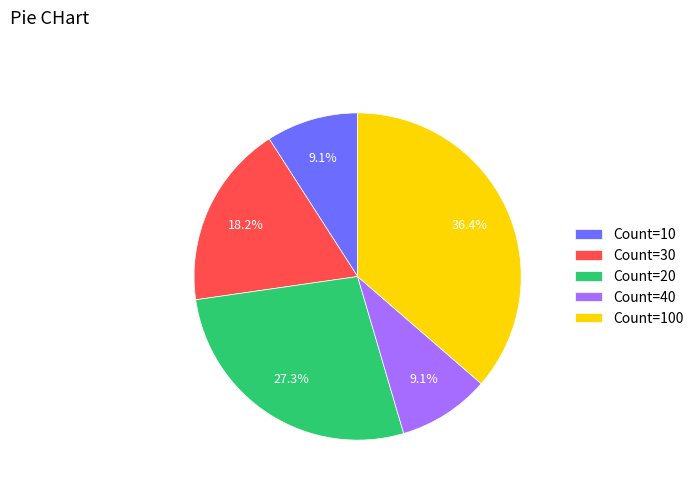

How many slices are in this pie chart?

5